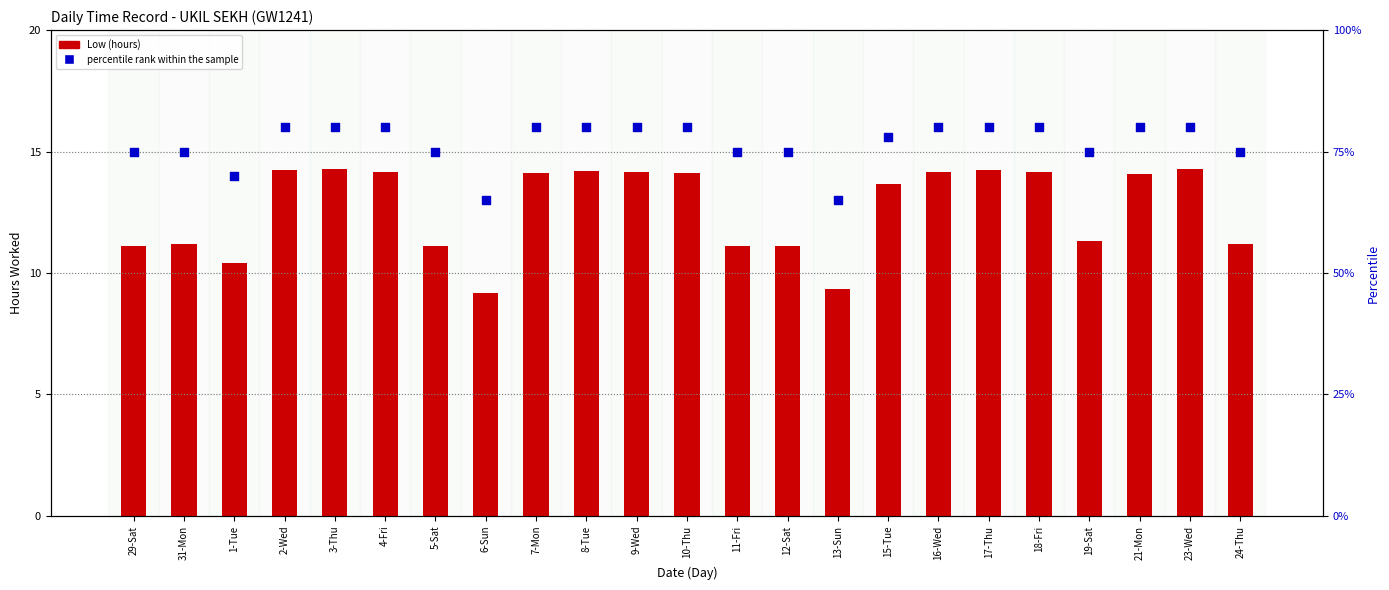

Is the value of Low (hours) at 6-Sun greater than the value of percentile rank within the sample at 2-Wed?

No